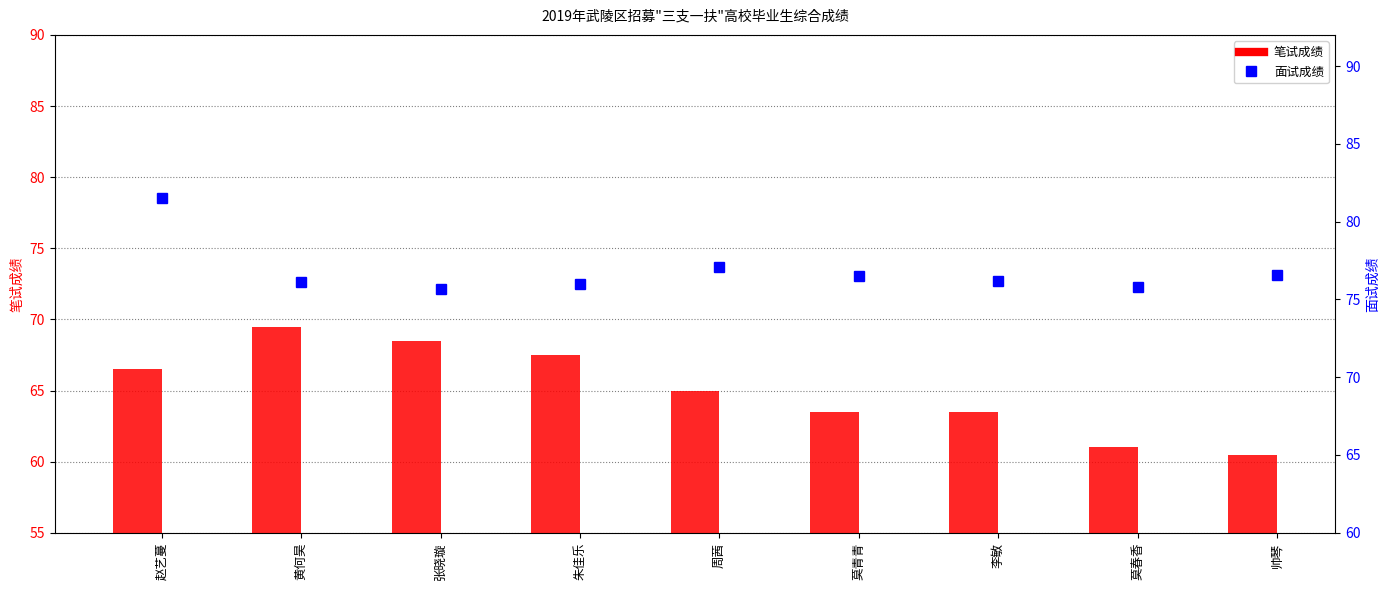

Reading left to right, transcribe all the data shown in this chart.

笔试成绩: 赵艺蔓=66.5	黄何昊=69.5	张晓璇=68.5	朱佳乐=67.5	周茜=65.0	莫青青=63.5	李敏=63.5	莫春香=61.0	帅琴=60.5
面试成绩: 赵艺蔓=81.5	黄何昊=76.1	张晓璇=75.7	朱佳乐=76.0	周茜=77.1	莫青青=76.5	李敏=76.2	莫春香=75.8	帅琴=76.6